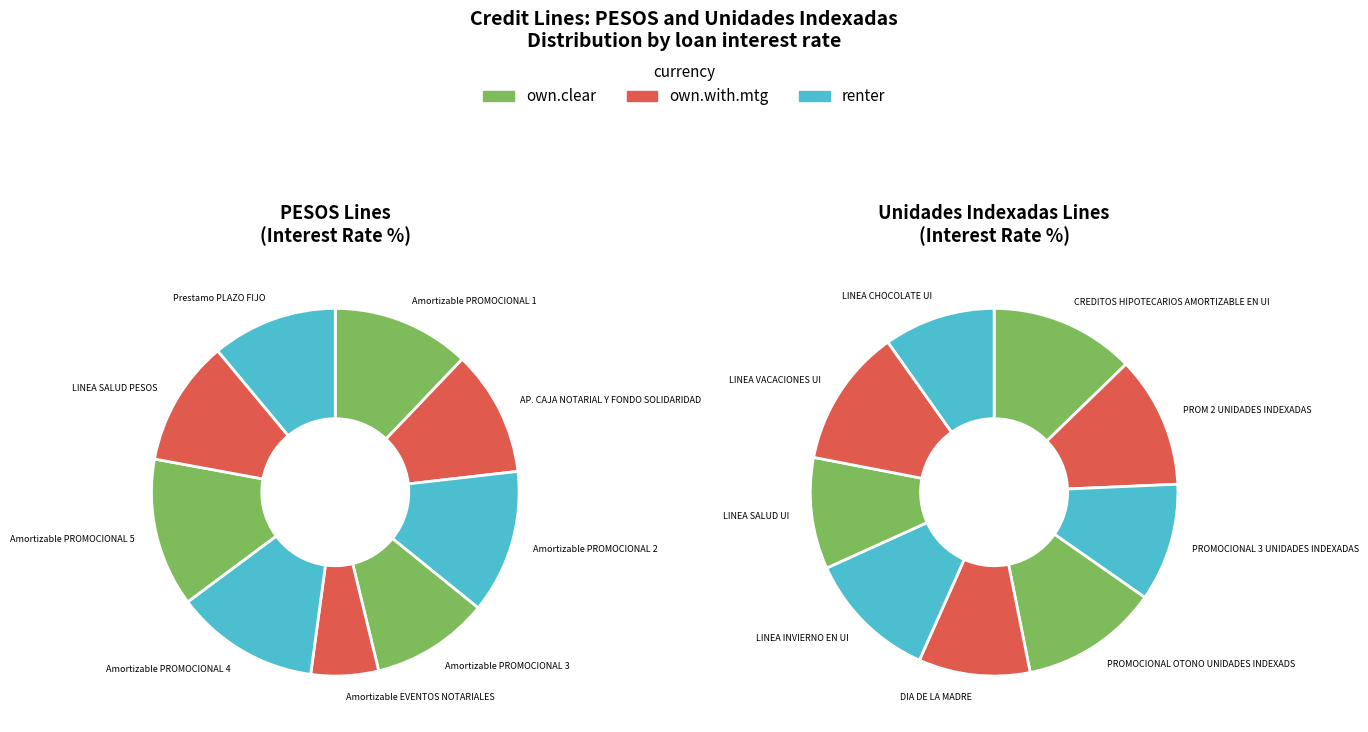

How many segments does this pie chart have?

9